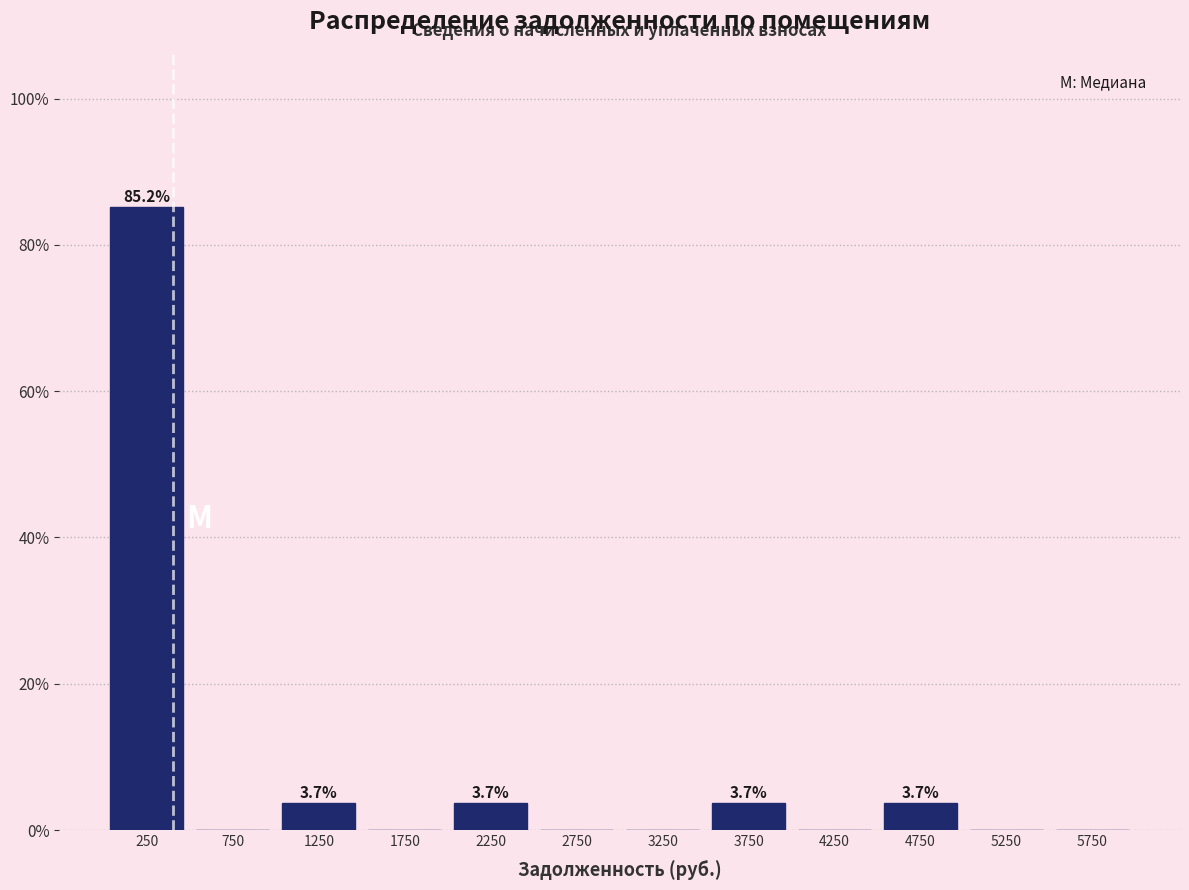

Over which range of the x-axis is the bar tallest?

0 to 500